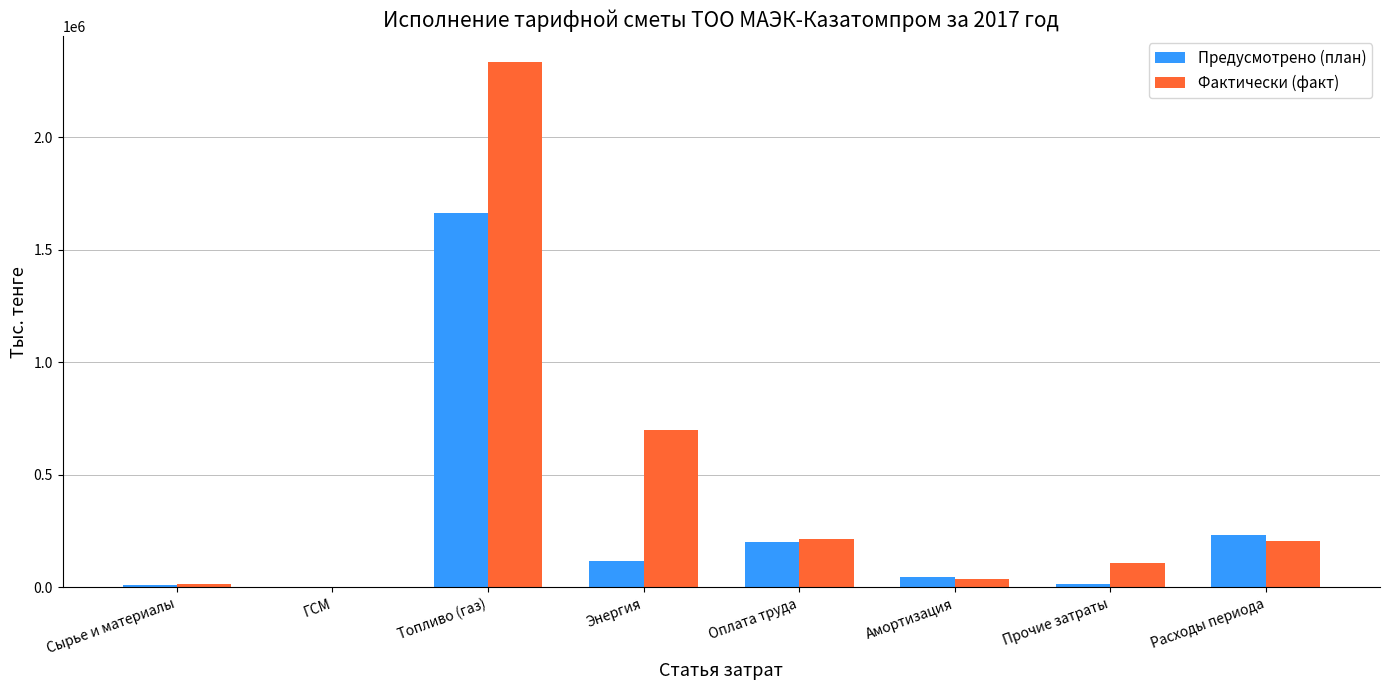

Which series changed the most between ГСМ and Расходы периода?

Предусмотрено (план)